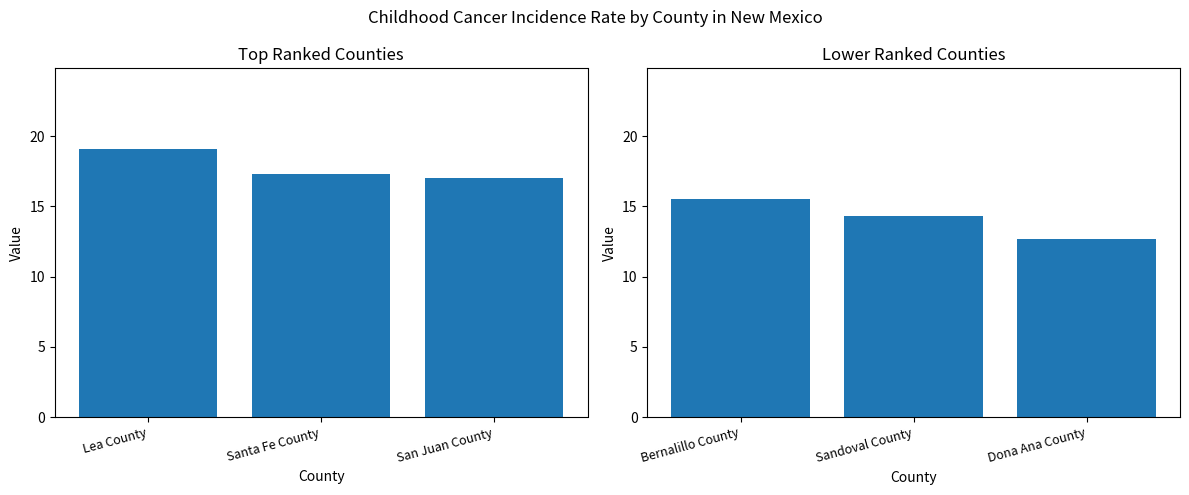

What is the average value?

14.2